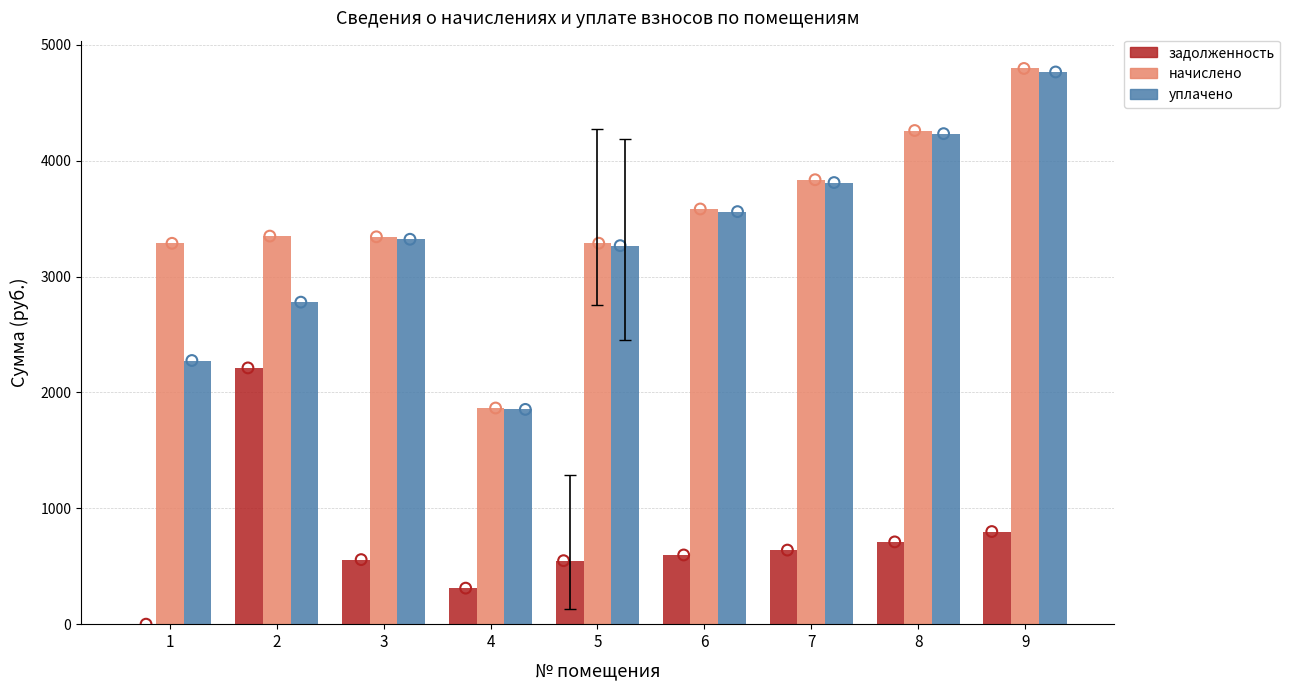

Is the value of уплачено at 9 greater than the value of задолженность at 5?

Yes